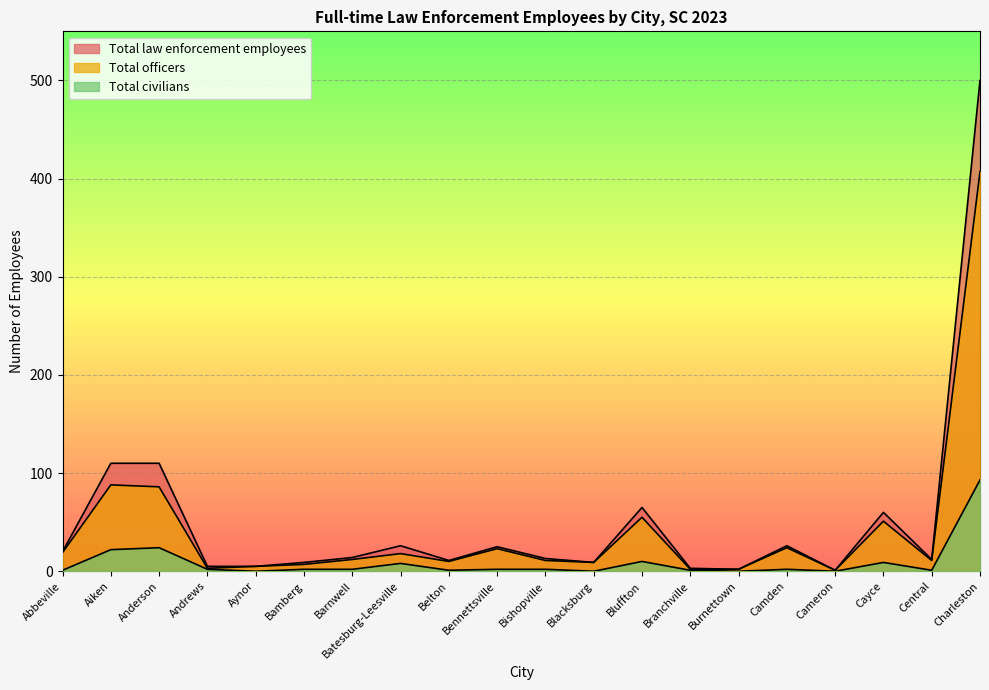

True or false: Total civilians has a value of 0 at Blacksburg.

True